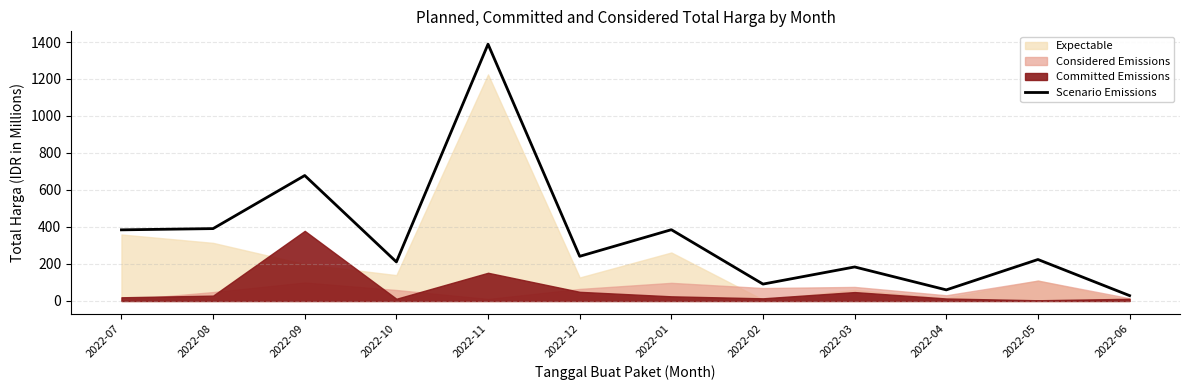

What is the label of the 6th point from the left?

2022-12